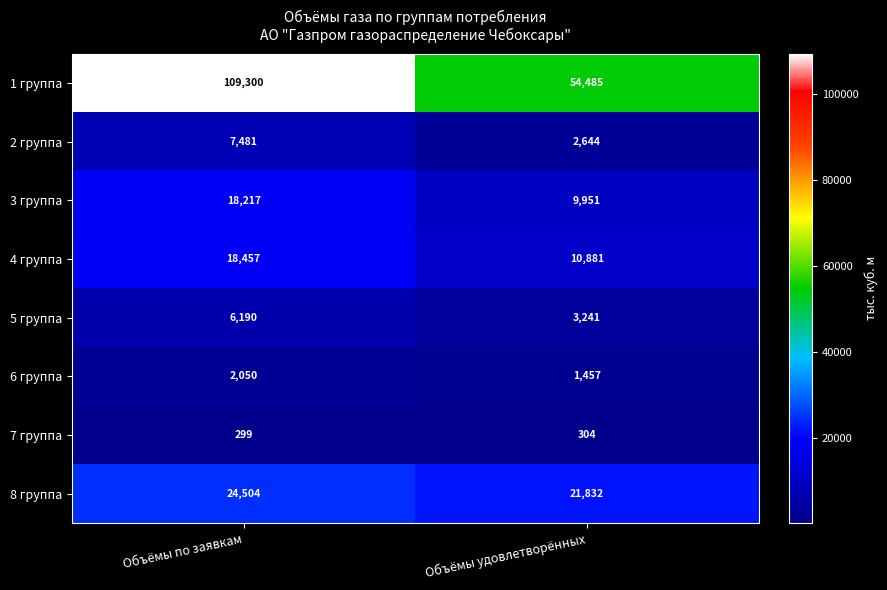

What is the maximum value shown in the chart?

109300